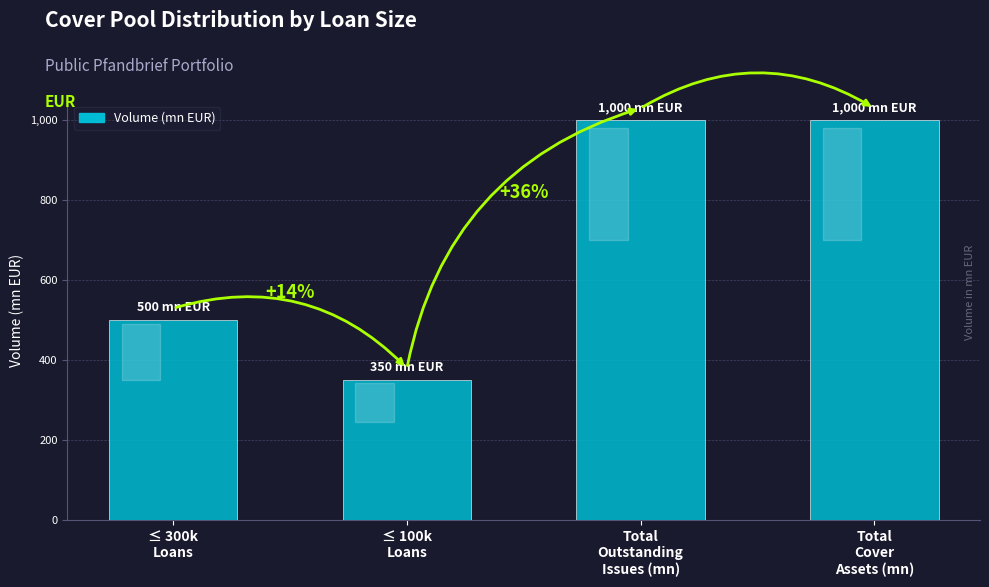

What is the smallest value displayed?

350000000